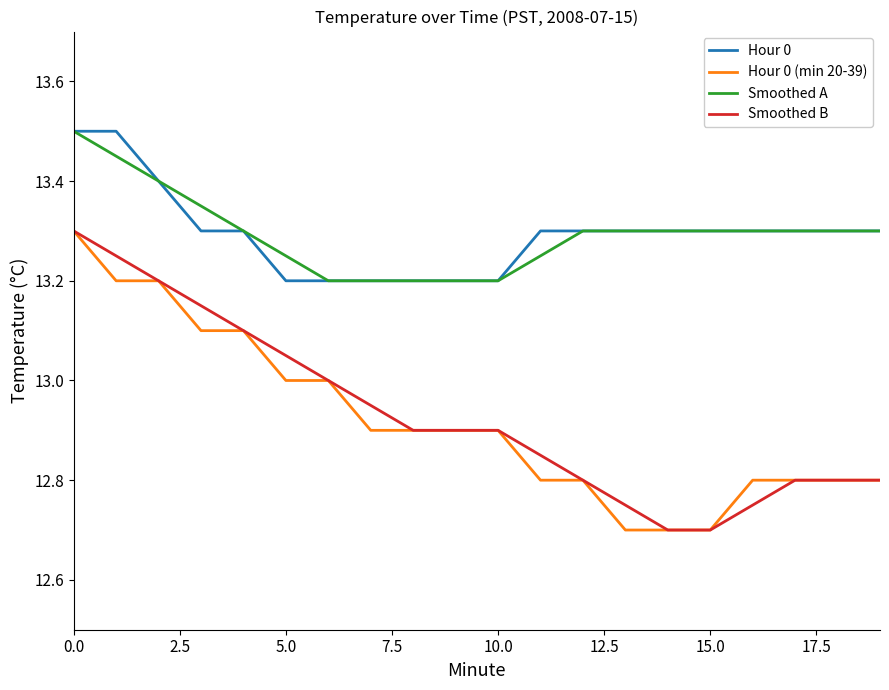

True or false: Hour 0 and Hour 0 (min 20-39) cross at least once.

False